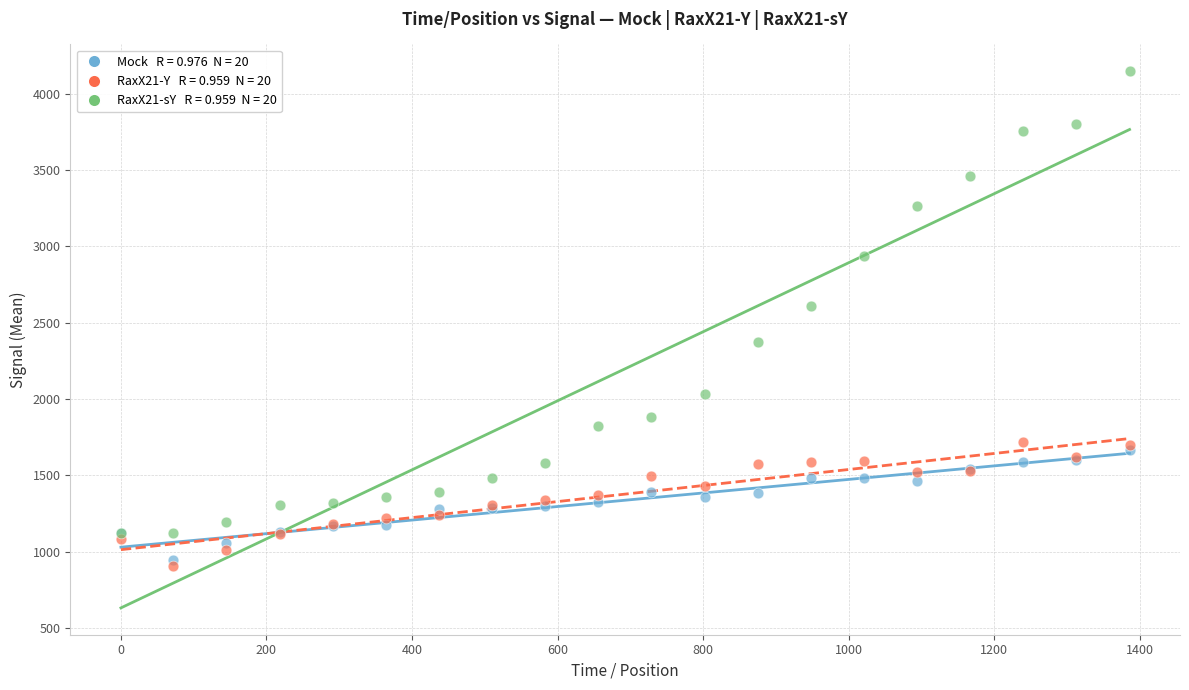

Across all series, what Y value is closest to 2527?

2610.0